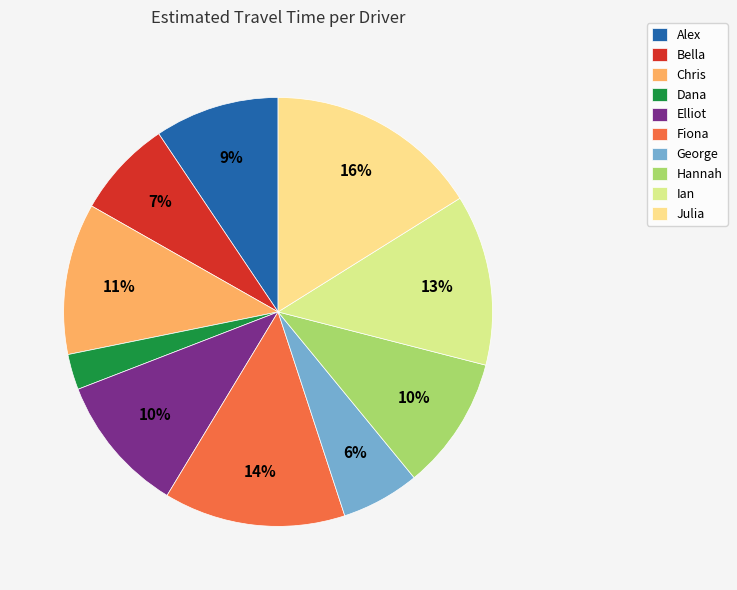

To the nearest percent, what is the difference between the Julia and Hannah slice percentages?

6%